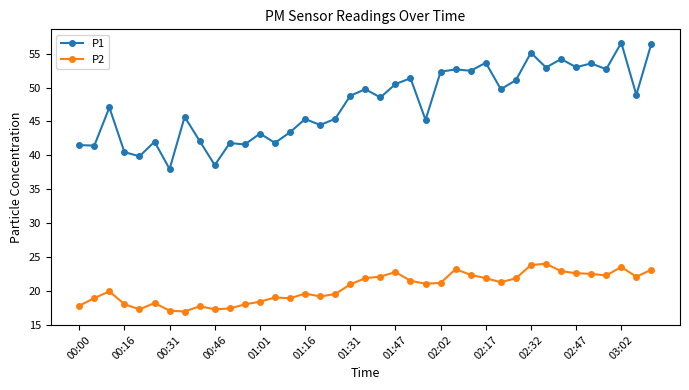

True or false: P2 and P1 cross at least once.

False